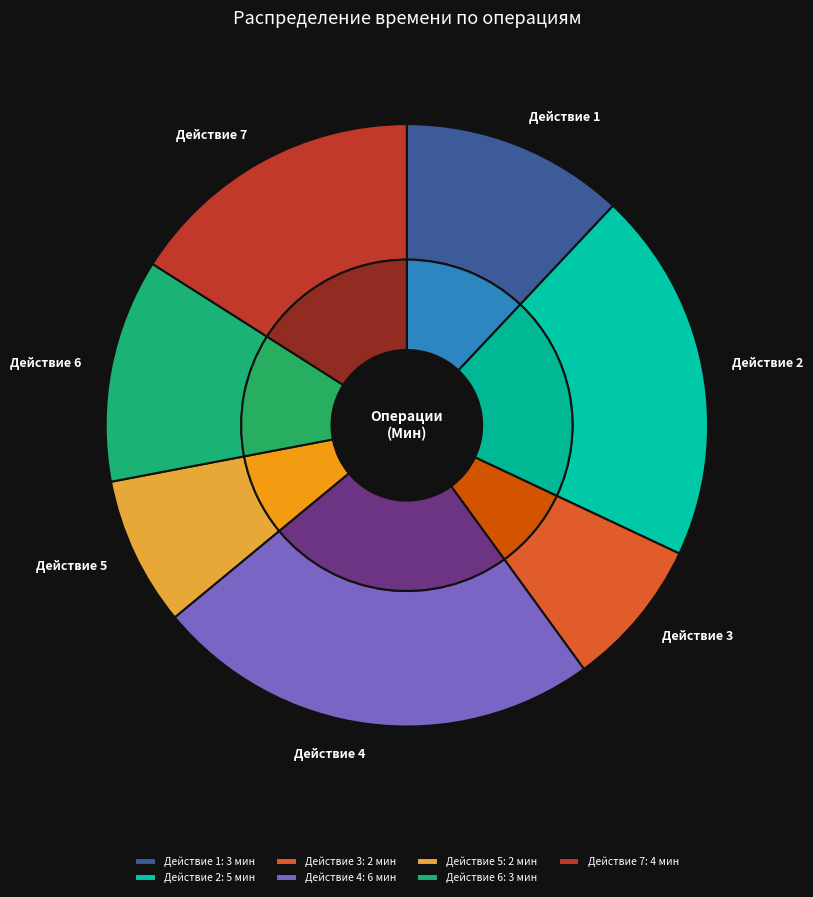

The Действие 7 slice represents 16% of the pie. True or false?

True